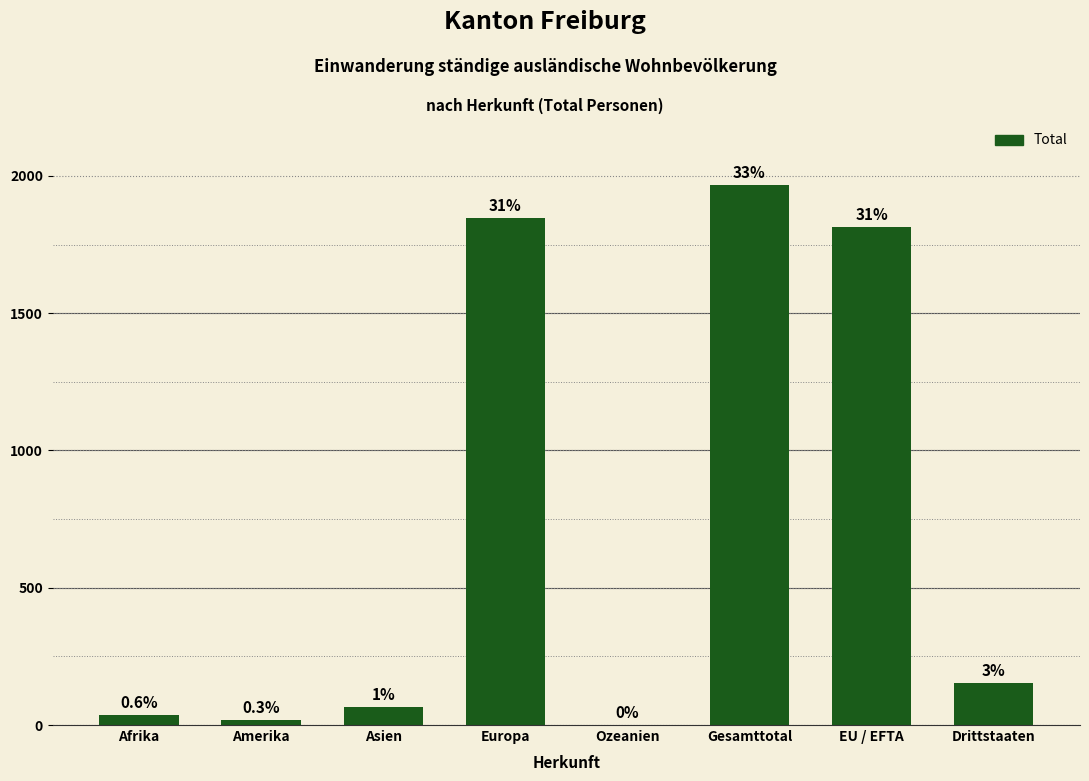

How many data points does each series have?

8